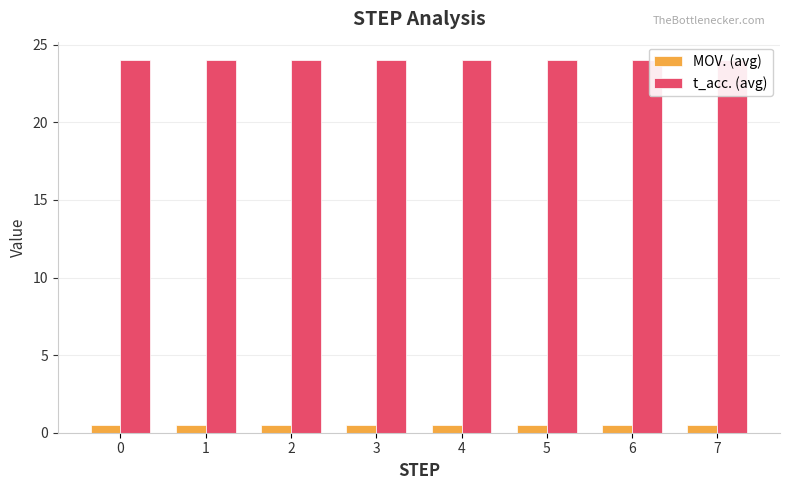

Does the chart contain stacked bars?

No